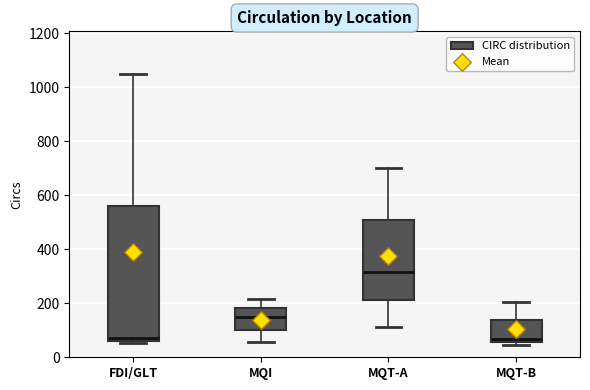

Reading left to right, transcribe this box plot: for each box, give where its median line is, the range the box spans, and where its two whiskers end, as read against the y-axis. The values are not printed on the chart, so give them approximately, as read against the axis.

FDI/GLT: median 80, box 60 to 560, whiskers 60 (just below the box's lower edge) to 1040
MQI: median 140, box 100 to 180, whiskers 60 to 220
MQT-A: median 320, box 220 to 500, whiskers 120 to 700
MQT-B: median 60 (just above the box's lower edge), box 60 to 140, whiskers 40 to 200